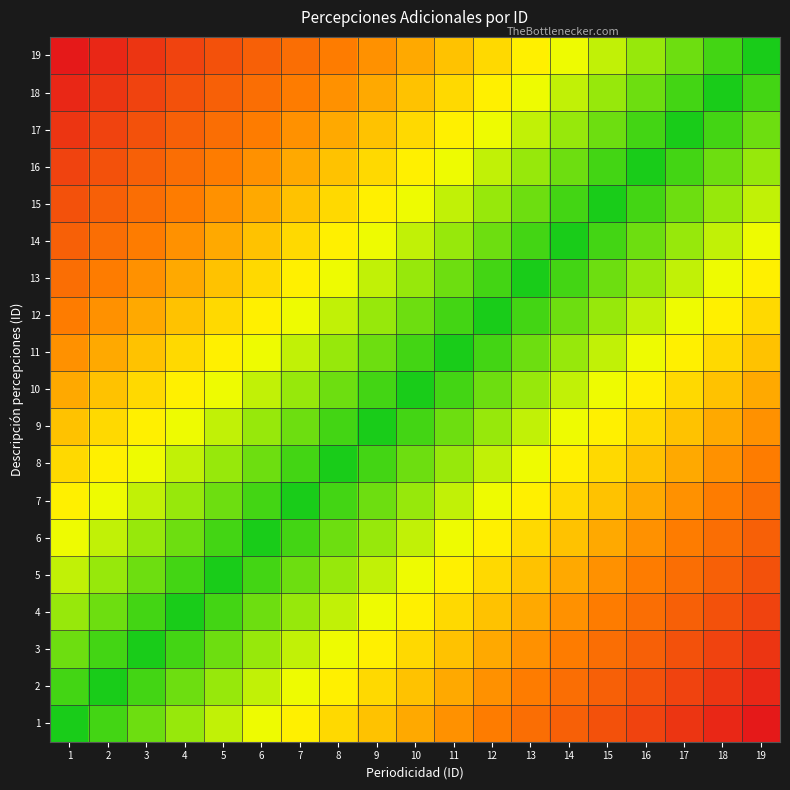

Reading right to left, what are all the values shown in this chart?

1: 19=1.0	18=0.9	17=0.9	16=0.8	15=0.8	14=0.7	13=0.7	12=0.6	11=0.6	10=0.5	9=0.4	8=0.4	7=0.3	6=0.3	5=0.2	4=0.2	3=0.1	2=0.1	1=0.0
2: 19=0.9	18=0.9	17=0.8	16=0.8	15=0.7	14=0.7	13=0.6	12=0.6	11=0.5	10=0.4	9=0.4	8=0.3	7=0.3	6=0.2	5=0.2	4=0.1	3=0.1	2=0.0	1=0.1
3: 19=0.9	18=0.8	17=0.8	16=0.7	15=0.7	14=0.6	13=0.6	12=0.5	11=0.4	10=0.4	9=0.3	8=0.3	7=0.2	6=0.2	5=0.1	4=0.1	3=0.0	2=0.1	1=0.1
4: 19=0.8	18=0.8	17=0.7	16=0.7	15=0.6	14=0.6	13=0.5	12=0.4	11=0.4	10=0.3	9=0.3	8=0.2	7=0.2	6=0.1	5=0.1	4=0.0	3=0.1	2=0.1	1=0.2
5: 19=0.8	18=0.7	17=0.7	16=0.6	15=0.6	14=0.5	13=0.4	12=0.4	11=0.3	10=0.3	9=0.2	8=0.2	7=0.1	6=0.1	5=0.0	4=0.1	3=0.1	2=0.2	1=0.2
6: 19=0.7	18=0.7	17=0.6	16=0.6	15=0.5	14=0.4	13=0.4	12=0.3	11=0.3	10=0.2	9=0.2	8=0.1	7=0.1	6=0.0	5=0.1	4=0.1	3=0.2	2=0.2	1=0.3
7: 19=0.7	18=0.6	17=0.6	16=0.5	15=0.4	14=0.4	13=0.3	12=0.3	11=0.2	10=0.2	9=0.1	8=0.1	7=0.0	6=0.1	5=0.1	4=0.2	3=0.2	2=0.3	1=0.3
8: 19=0.6	18=0.6	17=0.5	16=0.4	15=0.4	14=0.3	13=0.3	12=0.2	11=0.2	10=0.1	9=0.1	8=0.0	7=0.1	6=0.1	5=0.2	4=0.2	3=0.3	2=0.3	1=0.4
9: 19=0.6	18=0.5	17=0.4	16=0.4	15=0.3	14=0.3	13=0.2	12=0.2	11=0.1	10=0.1	9=0.0	8=0.1	7=0.1	6=0.2	5=0.2	4=0.3	3=0.3	2=0.4	1=0.4
10: 19=0.5	18=0.4	17=0.4	16=0.3	15=0.3	14=0.2	13=0.2	12=0.1	11=0.1	10=0.0	9=0.1	8=0.1	7=0.2	6=0.2	5=0.3	4=0.3	3=0.4	2=0.4	1=0.5
11: 19=0.4	18=0.4	17=0.3	16=0.3	15=0.2	14=0.2	13=0.1	12=0.1	11=0.0	10=0.1	9=0.1	8=0.2	7=0.2	6=0.3	5=0.3	4=0.4	3=0.4	2=0.5	1=0.6
12: 19=0.4	18=0.3	17=0.3	16=0.2	15=0.2	14=0.1	13=0.1	12=0.0	11=0.1	10=0.1	9=0.2	8=0.2	7=0.3	6=0.3	5=0.4	4=0.4	3=0.5	2=0.6	1=0.6
13: 19=0.3	18=0.3	17=0.2	16=0.2	15=0.1	14=0.1	13=0.0	12=0.1	11=0.1	10=0.2	9=0.2	8=0.3	7=0.3	6=0.4	5=0.4	4=0.5	3=0.6	2=0.6	1=0.7
14: 19=0.3	18=0.2	17=0.2	16=0.1	15=0.1	14=0.0	13=0.1	12=0.1	11=0.2	10=0.2	9=0.3	8=0.3	7=0.4	6=0.4	5=0.5	4=0.6	3=0.6	2=0.7	1=0.7
15: 19=0.2	18=0.2	17=0.1	16=0.1	15=0.0	14=0.1	13=0.1	12=0.2	11=0.2	10=0.3	9=0.3	8=0.4	7=0.4	6=0.5	5=0.6	4=0.6	3=0.7	2=0.7	1=0.8
16: 19=0.2	18=0.1	17=0.1	16=0.0	15=0.1	14=0.1	13=0.2	12=0.2	11=0.3	10=0.3	9=0.4	8=0.4	7=0.5	6=0.6	5=0.6	4=0.7	3=0.7	2=0.8	1=0.8
17: 19=0.1	18=0.1	17=0.0	16=0.1	15=0.1	14=0.2	13=0.2	12=0.3	11=0.3	10=0.4	9=0.4	8=0.5	7=0.6	6=0.6	5=0.7	4=0.7	3=0.8	2=0.8	1=0.9
18: 19=0.1	18=0.0	17=0.1	16=0.1	15=0.2	14=0.2	13=0.3	12=0.3	11=0.4	10=0.4	9=0.5	8=0.6	7=0.6	6=0.7	5=0.7	4=0.8	3=0.8	2=0.9	1=0.9
19: 19=0.0	18=0.1	17=0.1	16=0.2	15=0.2	14=0.3	13=0.3	12=0.4	11=0.4	10=0.5	9=0.6	8=0.6	7=0.7	6=0.7	5=0.8	4=0.8	3=0.9	2=0.9	1=1.0